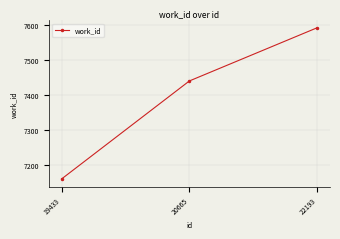

Reading right to left, transcribe all the data shown in this chart.

22193=7591	20665=7439	19433=7159